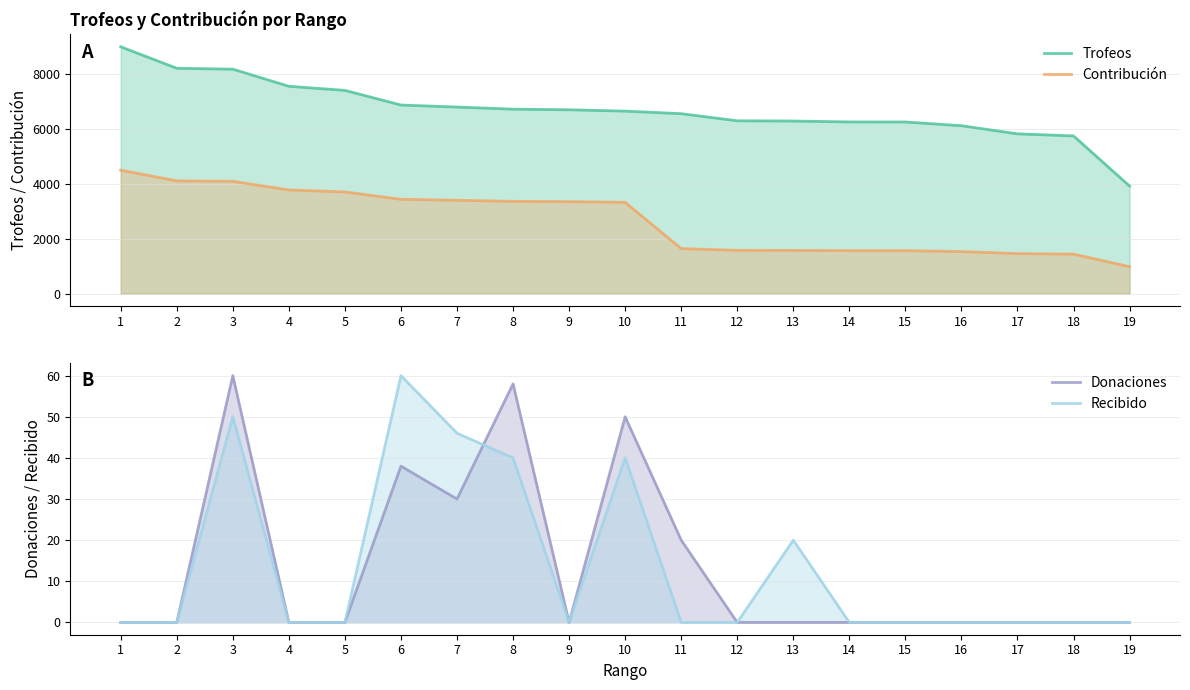

Reading right to left, transcribe all the data shown in this chart.

Trofeos: 3920	5749	5825	6121	6257	6259	6292	6300	6560	6653	6703	6725	6802	6875	7410	7559	8184	8216	9000
Contribución: 980	1437	1456	1530	1564	1564	1573	1575	1640	3326	3351	3362	3401	3437	3705	3779	4092	4108	4500
Donaciones: 0	0	0	0	0	0	0	0	20	50	0	58	30	38	0	0	60	0	0
Recibido: 0	0	0	0	0	0	20	0	0	40	0	40	46	60	0	0	50	0	0